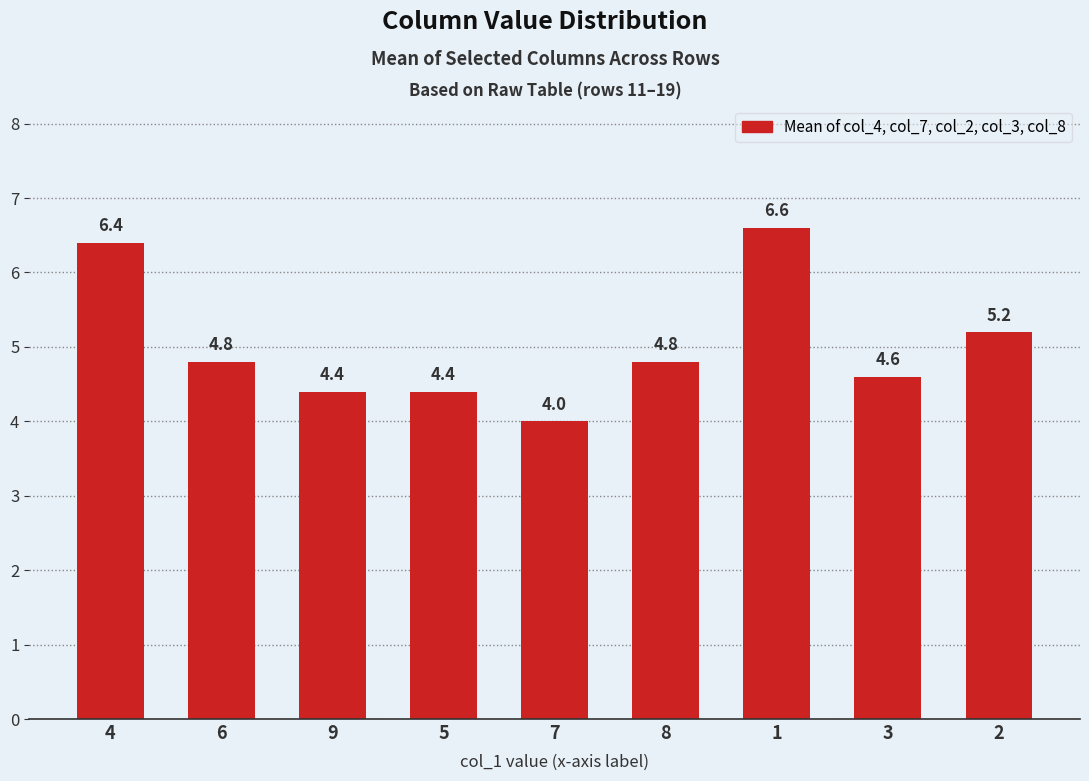

Reading right to left, list all the values displayed in this chart.

2=5.2	3=4.6	1=6.6	8=4.8	7=4.0	5=4.4	9=4.4	6=4.8	4=6.4